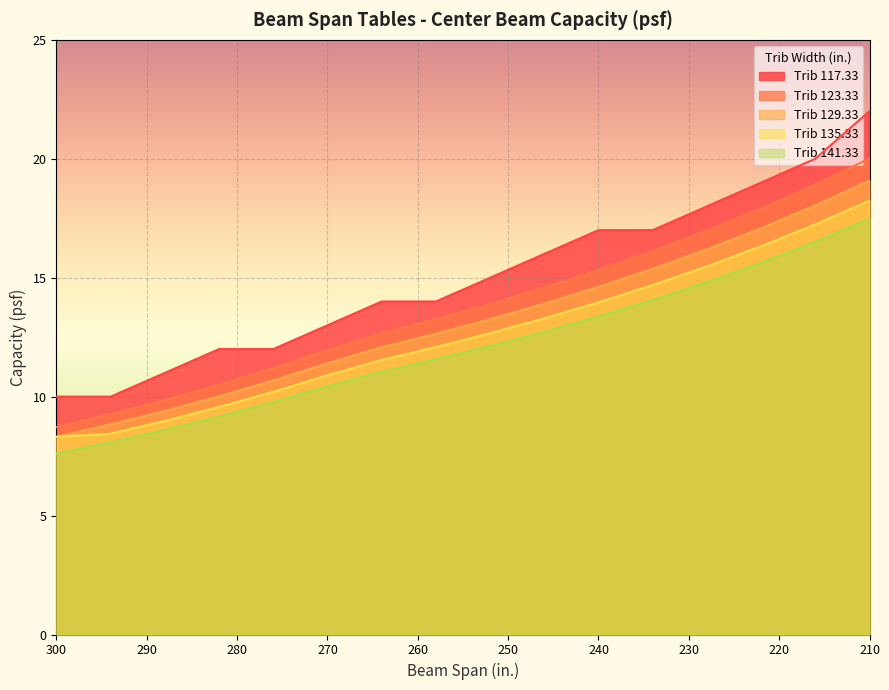

What is the maximum value for Trib 123.33?

20.0